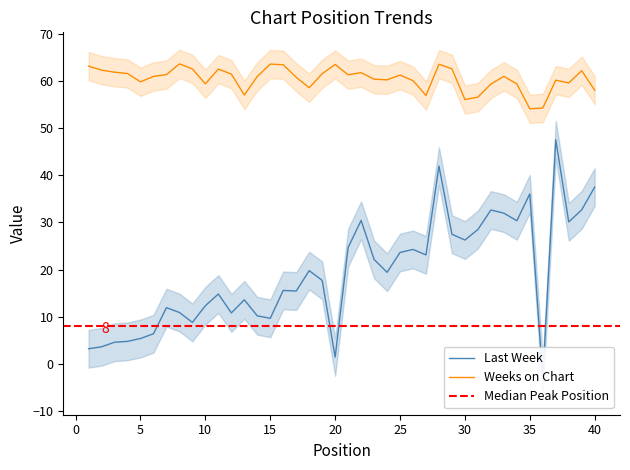

What is the minimum value for Weeks on Chart?

54.1